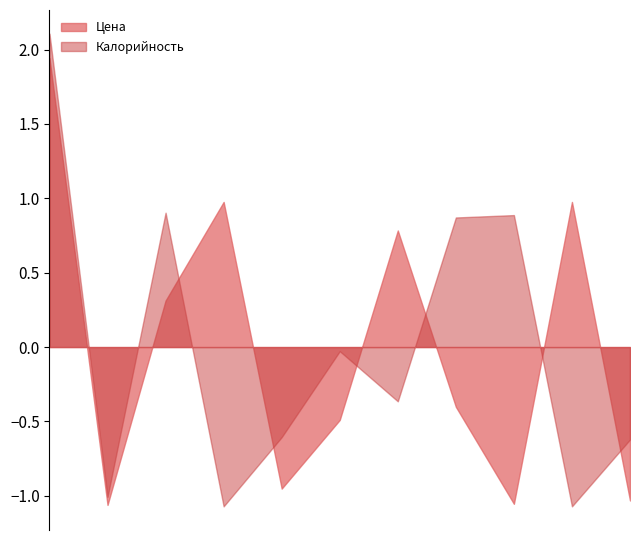

What is the difference between the highest and lowest values at Хлеб пшеничный?

1.9